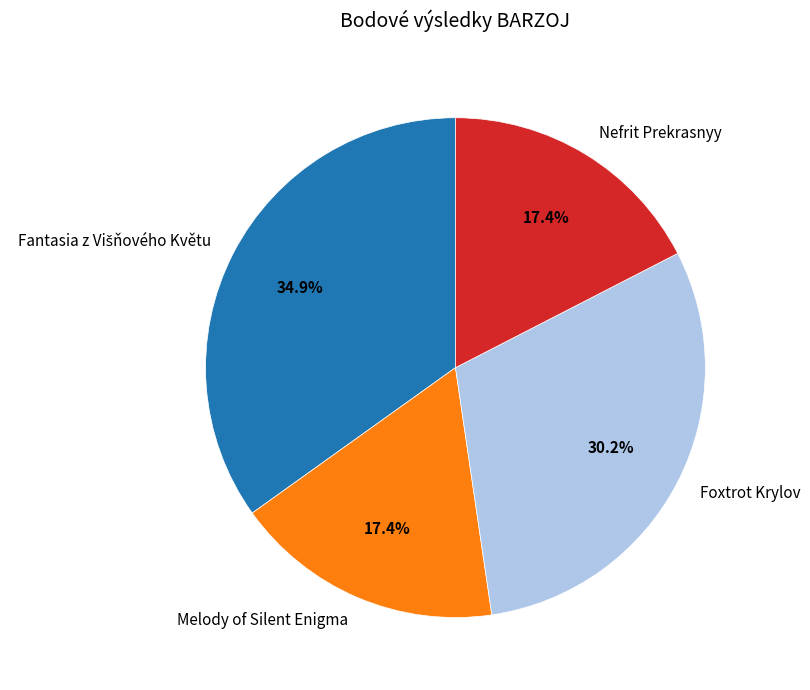

What percentage is the Melody of Silent Enigma slice, to the nearest percent?

17%